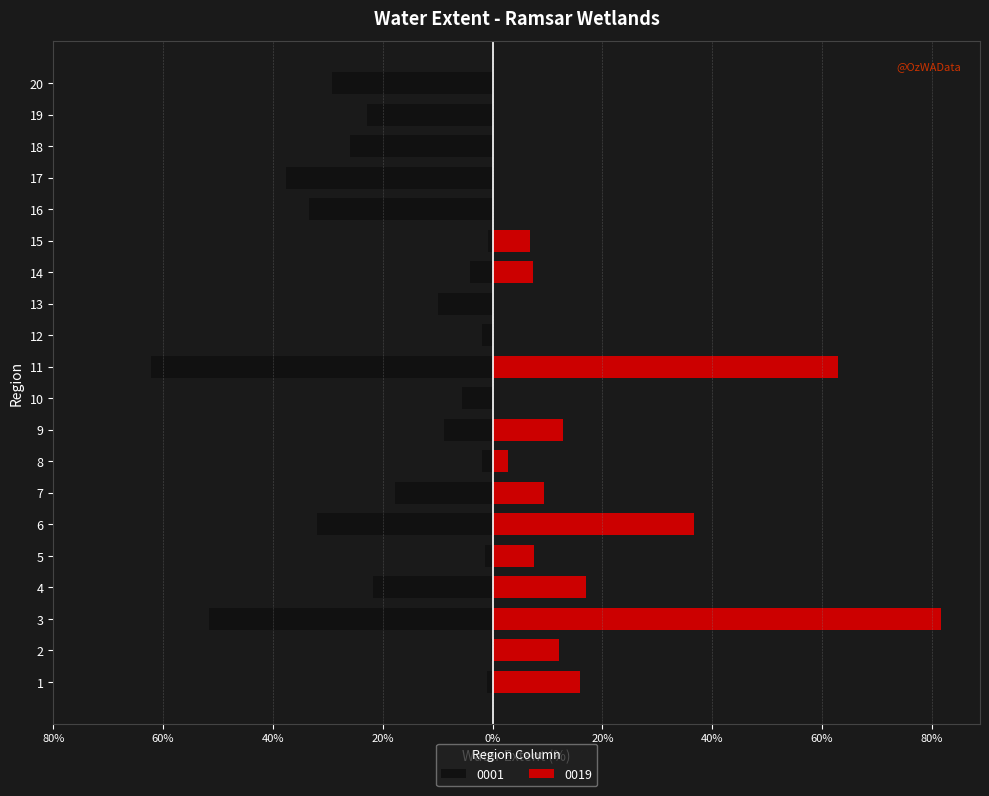

True or false: 0001 has a value of -13.2 at 9.

False